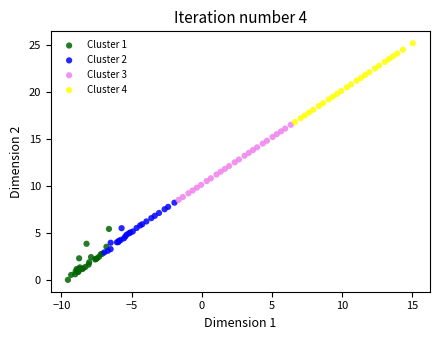

What are all the series names shown in the legend?

Cluster 1, Cluster 2, Cluster 3, Cluster 4